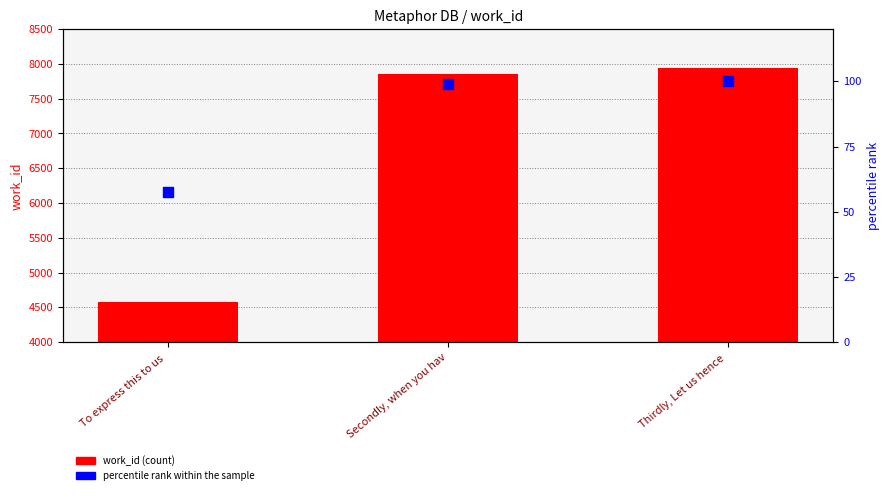

What are all the series names shown in the legend?

work_id, percentile rank within the sample